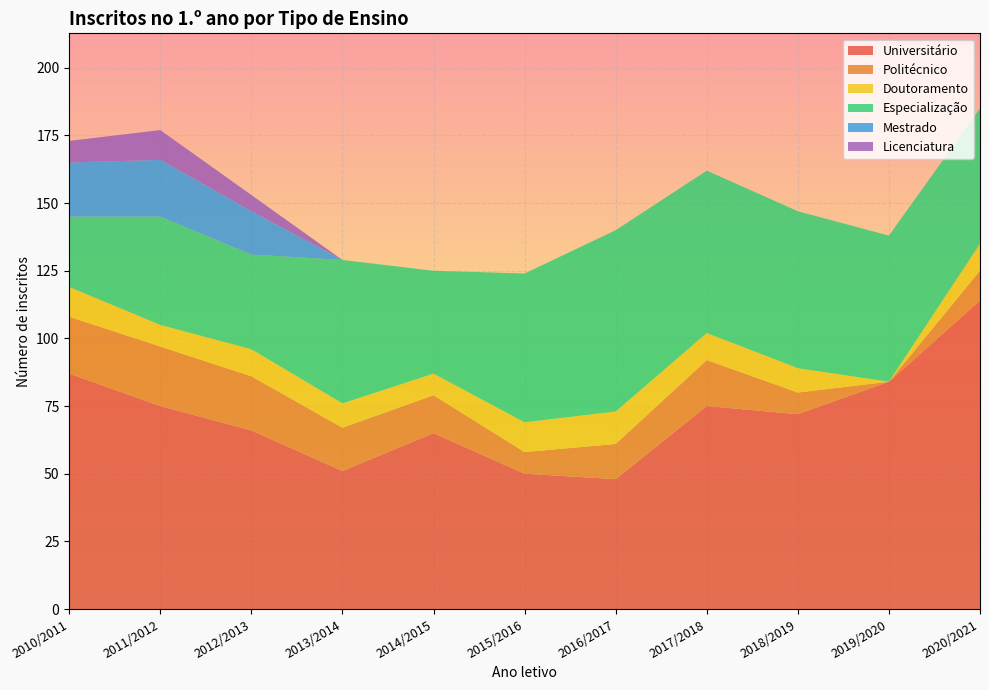

Reading left to right, what are all the values shown in this chart?

Universitário: 2010/2011=87	2011/2012=75	2012/2013=66	2013/2014=51	2014/2015=65	2015/2016=50	2016/2017=48	2017/2018=75	2018/2019=72	2019/2020=84	2020/2021=114
Politécnico: 2010/2011=21	2011/2012=22	2012/2013=20	2013/2014=16	2014/2015=14	2015/2016=8	2016/2017=13	2017/2018=17	2018/2019=8	2019/2020=0	2020/2021=11
Doutoramento: 2010/2011=11	2011/2012=8	2012/2013=10	2013/2014=9	2014/2015=8	2015/2016=11	2016/2017=12	2017/2018=10	2018/2019=9	2019/2020=0	2020/2021=10
Especialização: 2010/2011=26	2011/2012=40	2012/2013=35	2013/2014=53	2014/2015=38	2015/2016=55	2016/2017=67	2017/2018=60	2018/2019=58	2019/2020=54	2020/2021=50
Mestrado: 2010/2011=20	2011/2012=21	2012/2013=16	2013/2014=0	2014/2015=0	2015/2016=0	2016/2017=0	2017/2018=0	2018/2019=0	2019/2020=0	2020/2021=0
Licenciatura: 2010/2011=8	2011/2012=11	2012/2013=6	2013/2014=0	2014/2015=0	2015/2016=0	2016/2017=0	2017/2018=0	2018/2019=0	2019/2020=0	2020/2021=0